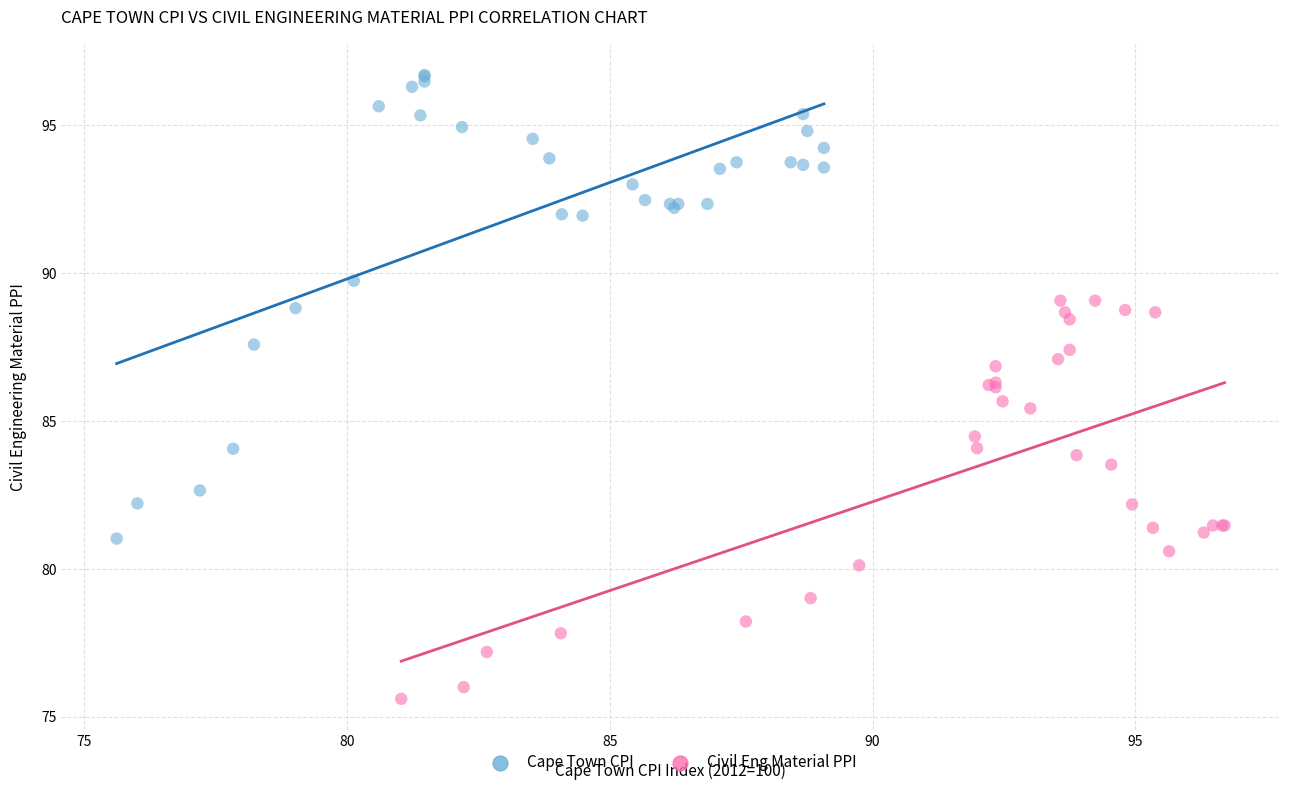

Which series has the largest Y range (max minus min)?

Cape Town CPI